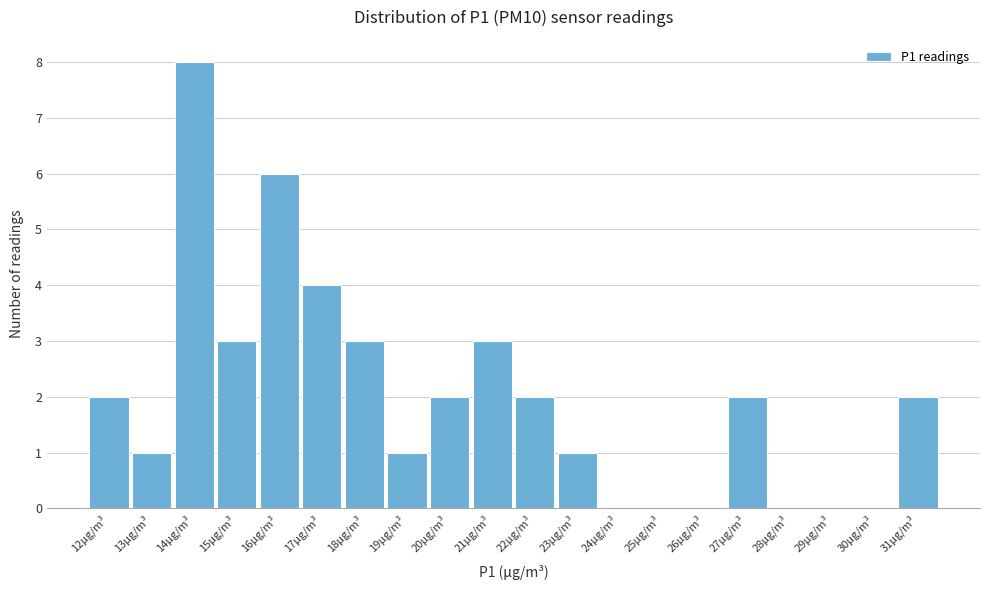

Reading right to left, what are all the values shown in this chart?

31µg/m³=2	30µg/m³=0	29µg/m³=0	28µg/m³=0	27µg/m³=2	26µg/m³=0	25µg/m³=0	24µg/m³=0	23µg/m³=1	22µg/m³=2	21µg/m³=3	20µg/m³=2	19µg/m³=1	18µg/m³=3	17µg/m³=4	16µg/m³=6	15µg/m³=3	14µg/m³=8	13µg/m³=1	12µg/m³=2